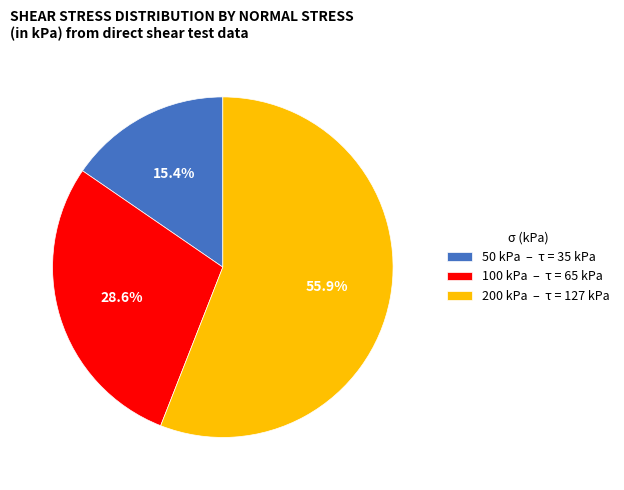

To the nearest percent, what is the combined percentage of 200 kPa and 50 kPa?

71%